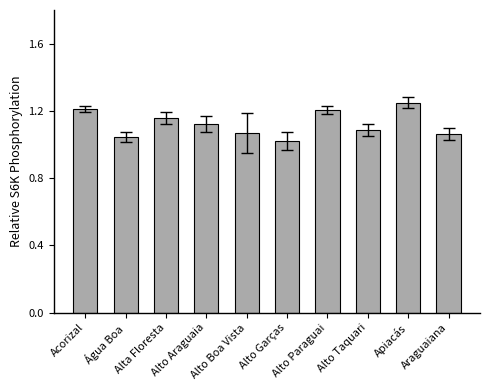

How many values are between 1 and 2?

10